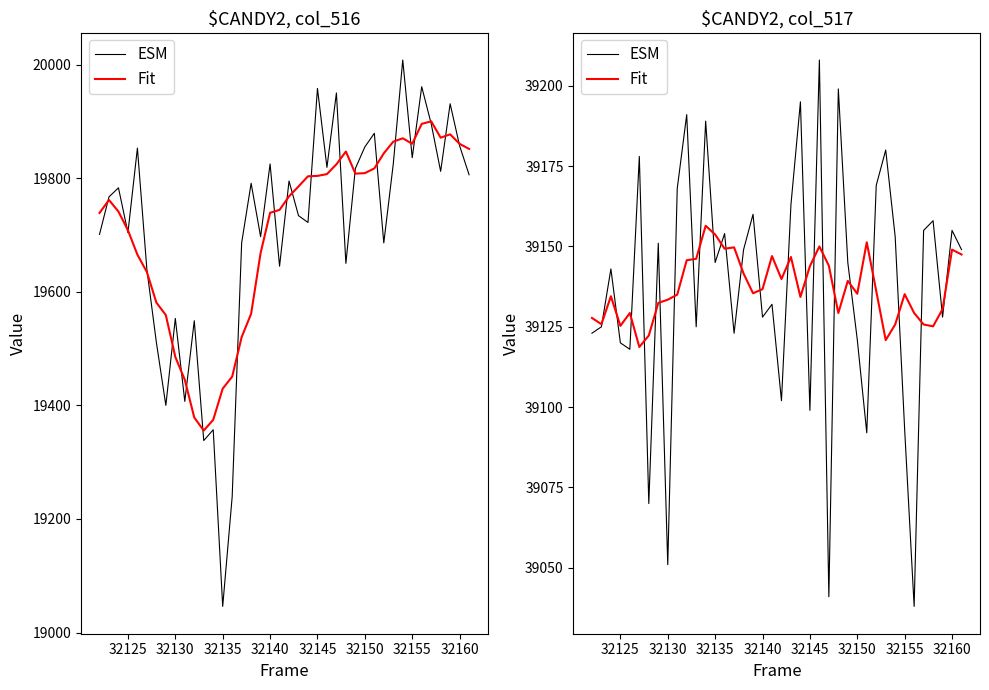

At how many categories does at least one series exceed 39082?

40